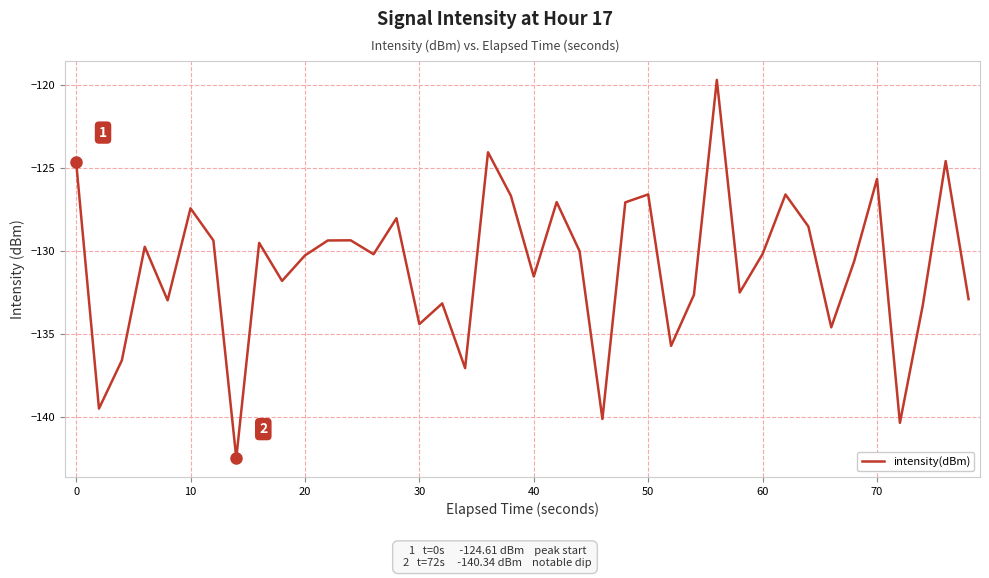

What is the minimum value shown in the chart?

-142.5